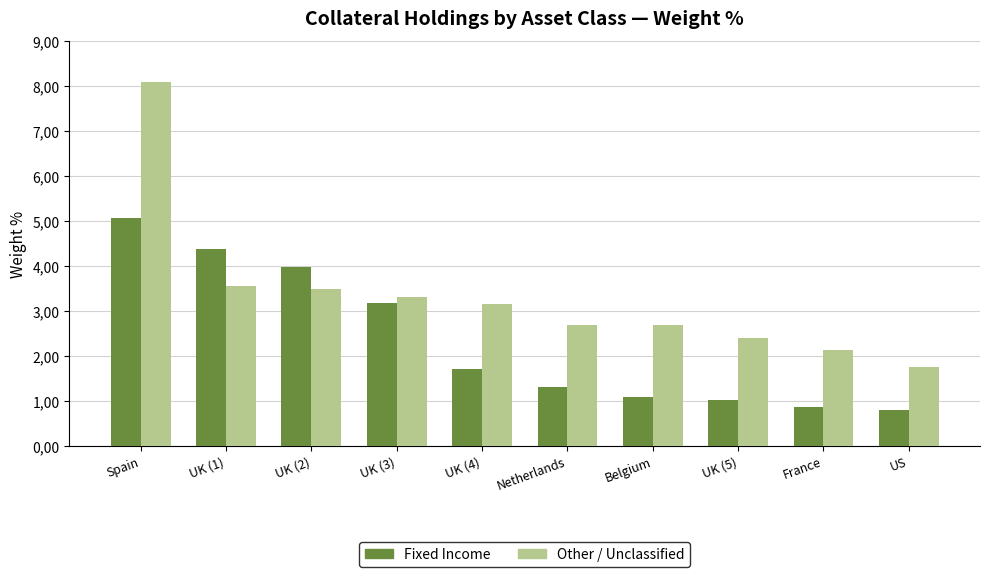

What are all the series names shown in the legend?

Fixed Income, Other / Unclassified